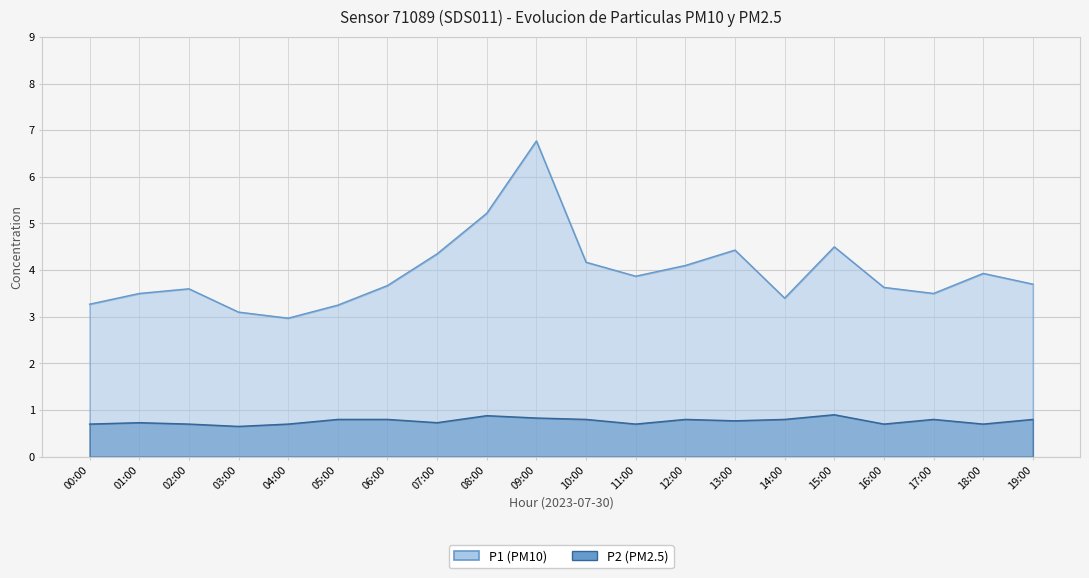

Count the P2 values in the range 0 to 1.

20